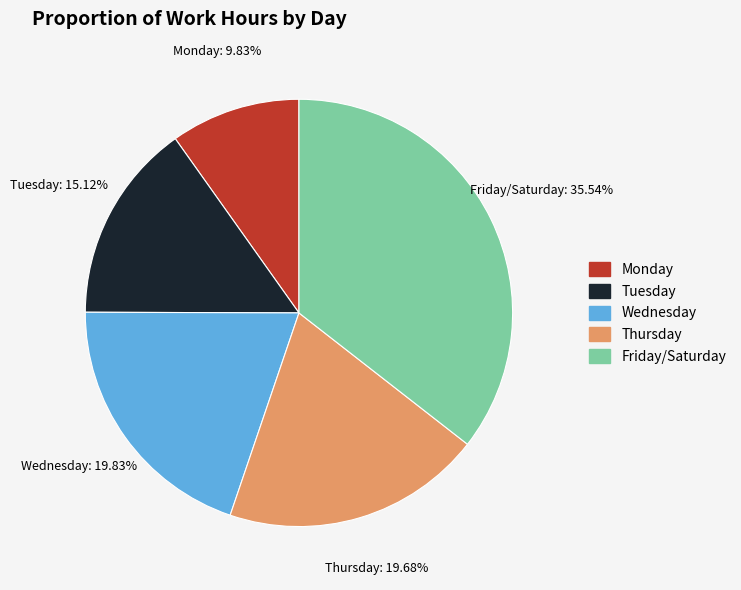

How many segments does this pie chart have?

5